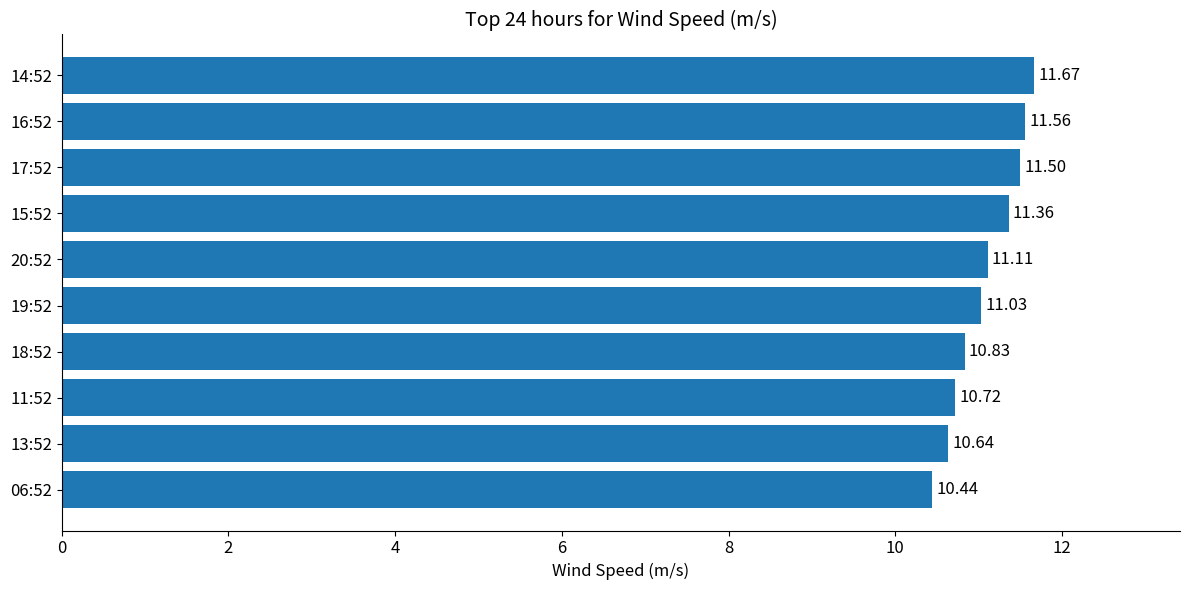

What is the sum of all values?

110.9